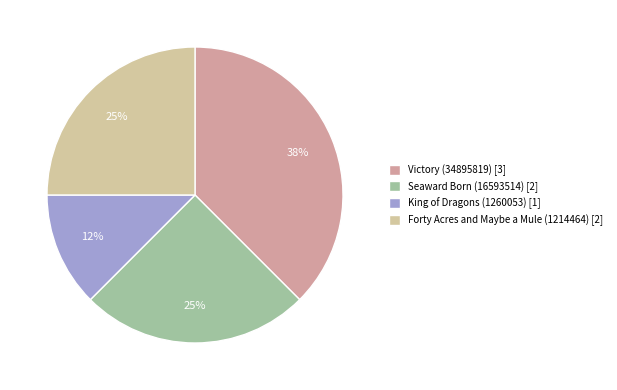

Which slice is the largest?

Victory (34895819)